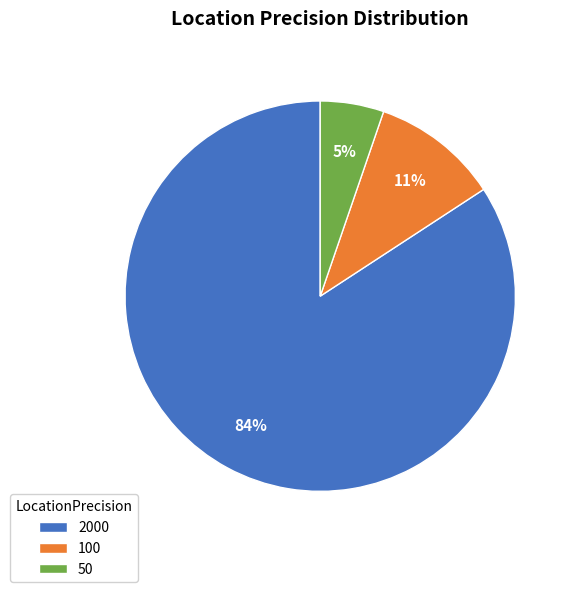

What is the largest slice in the pie chart?

2000